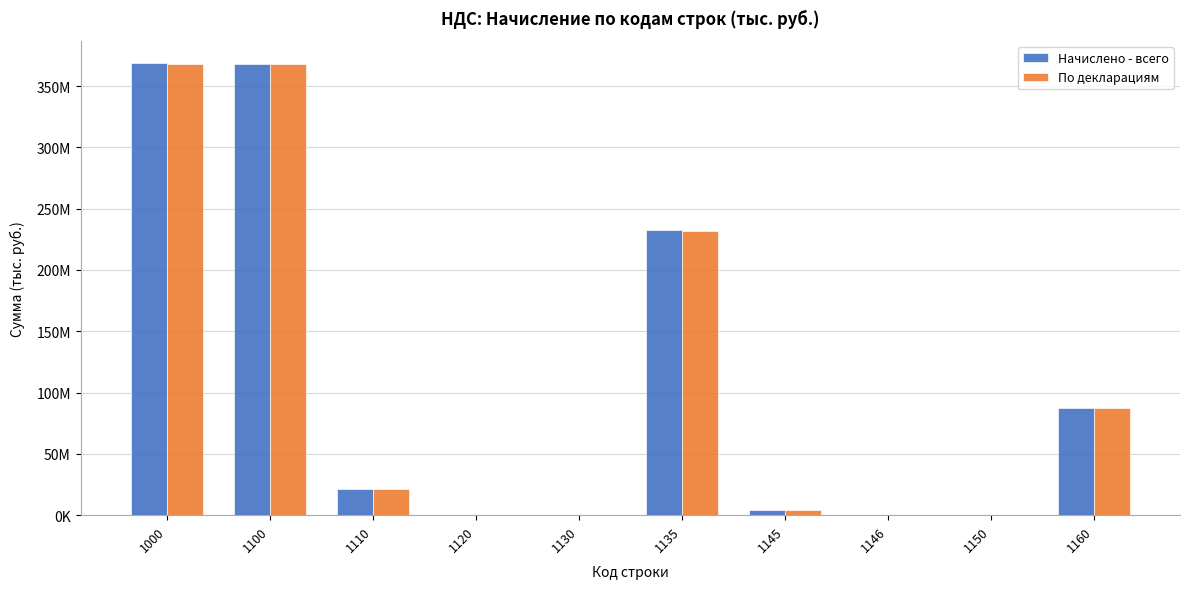

At which label does Начислено - всего first exceed 21100468?

1000